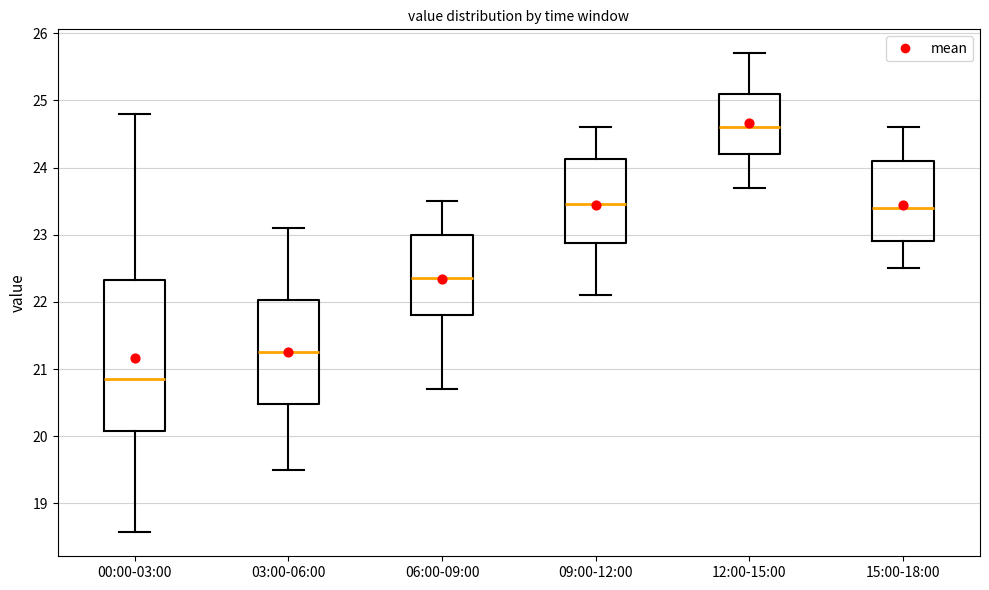

Reading left to right, read every box against the y-axis: the position of its median line, the range the box covers, and the ends of its whiskers. The values are not printed on the chart, so give them approximately, as read against the axis.

00:00-03:00: median 20.9, box 20.1 to 22.3, whiskers 18.6 to 24.8
03:00-06:00: median 21.3, box 20.5 to 22.0, whiskers 19.5 to 23.1
06:00-09:00: median 22.4, box 21.8 to 23.0, whiskers 20.7 to 23.5
09:00-12:00: median 23.5, box 22.9 to 24.1, whiskers 22.1 to 24.6
12:00-15:00: median 24.6, box 24.2 to 25.1, whiskers 23.7 to 25.7
15:00-18:00: median 23.4, box 22.9 to 24.1, whiskers 22.5 to 24.6